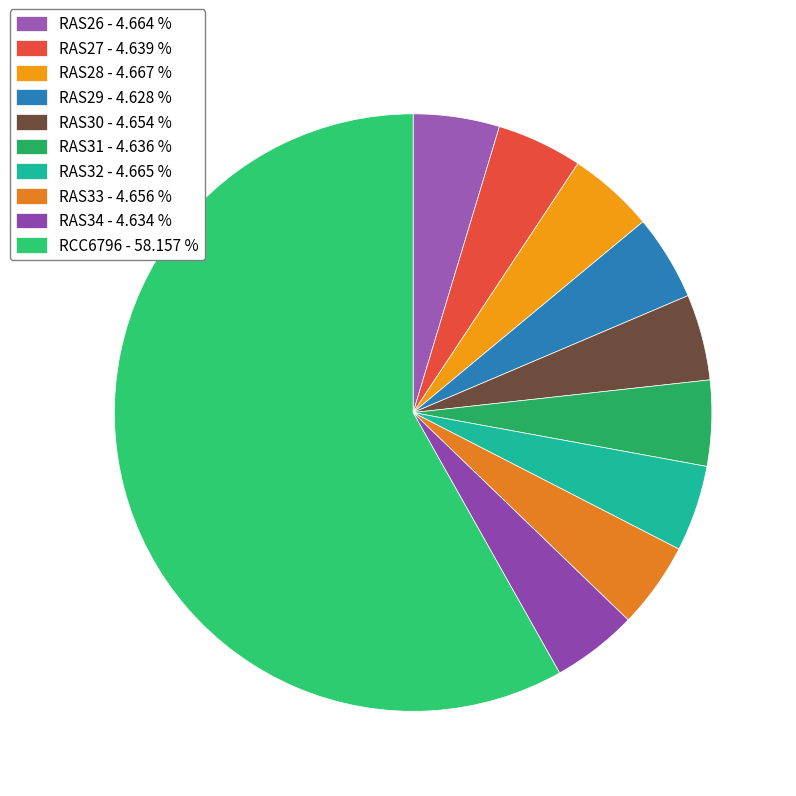

Is there any slice that represents more than half of the pie?

Yes